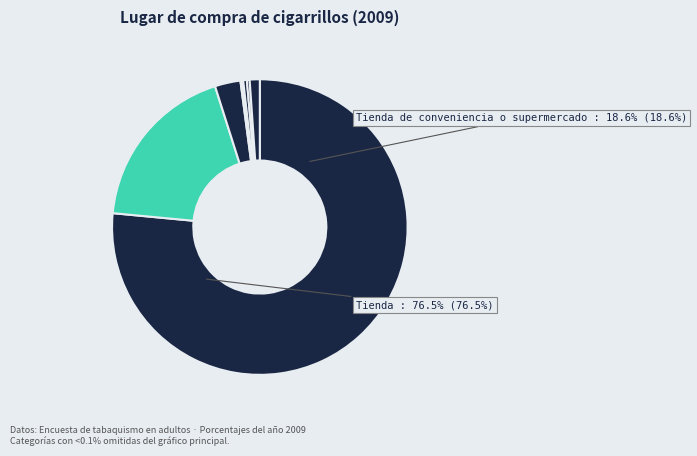

How many slices are in this pie chart?

8